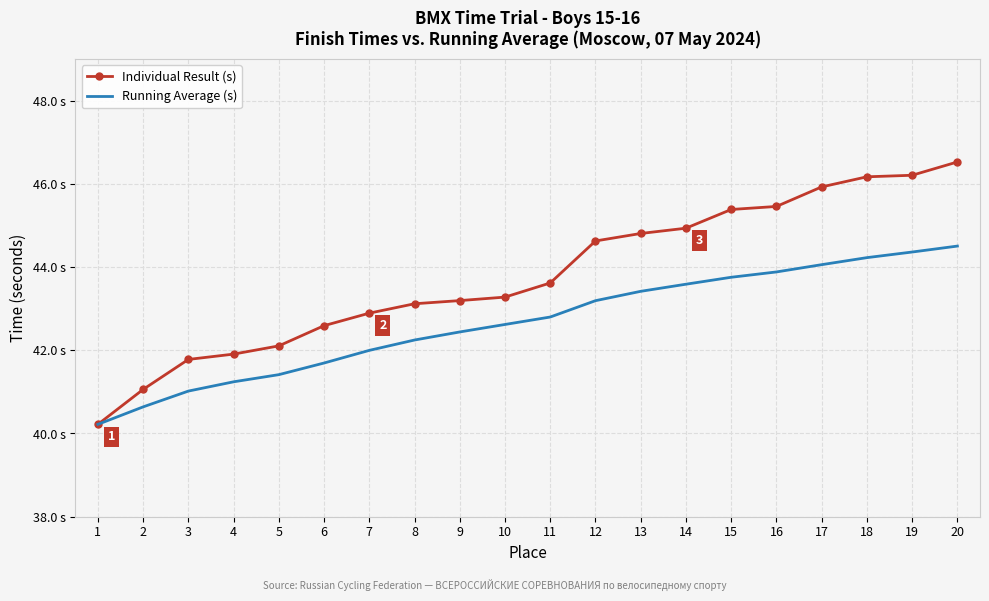

What are all the series names shown in the legend?

Individual Result (s), Running Average (s)